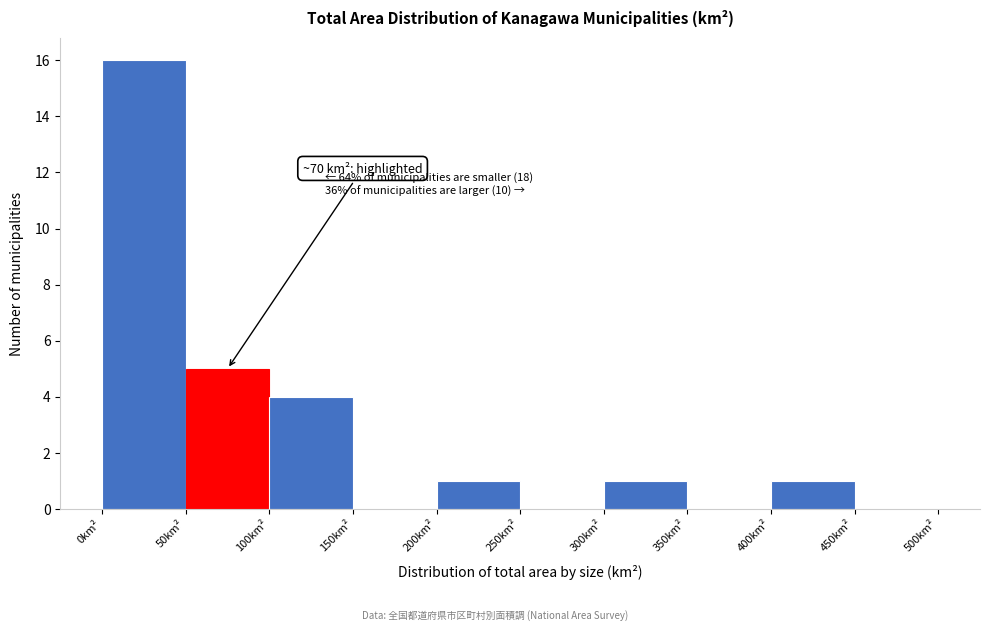

Over which range of the x-axis is the bar tallest?

0 to 50